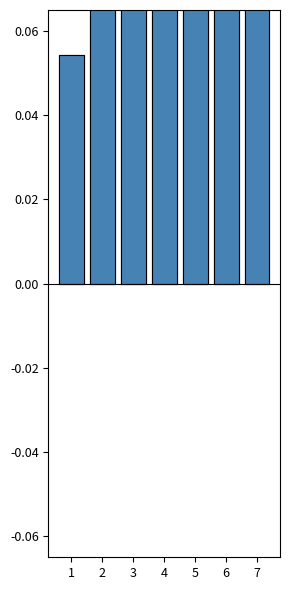

The value of Black wins at 4 is 0.2. True or false?

False